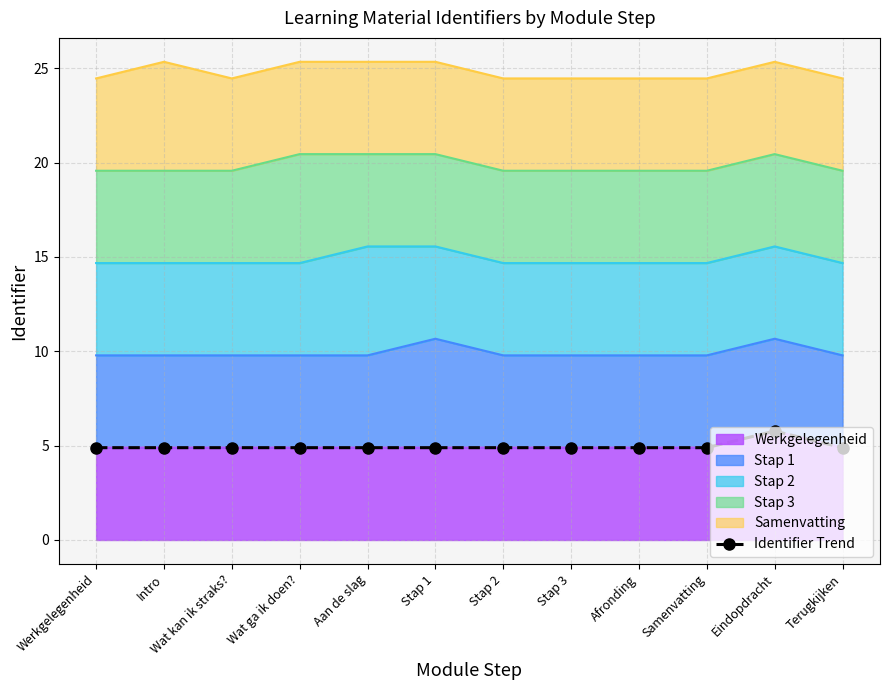

List the labels in order of value, largest first.

Eindopdracht, Terugkijken, Samenvatting, Afronding, Stap 3, Stap 2, Stap 1, Aan de slag, Wat ga ik doen?, Wat kan ik straks?, Intro, Werkgelegenheid